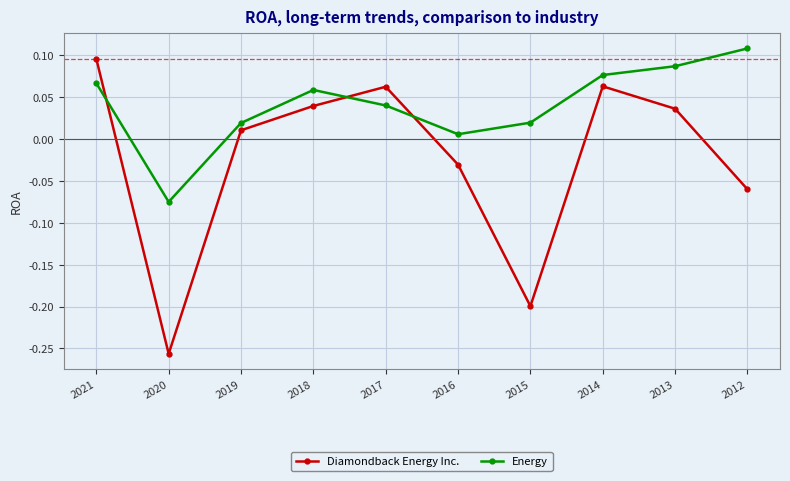

Where do Energy and Diamondback Energy Inc. first cross each other?

2021 and 2020